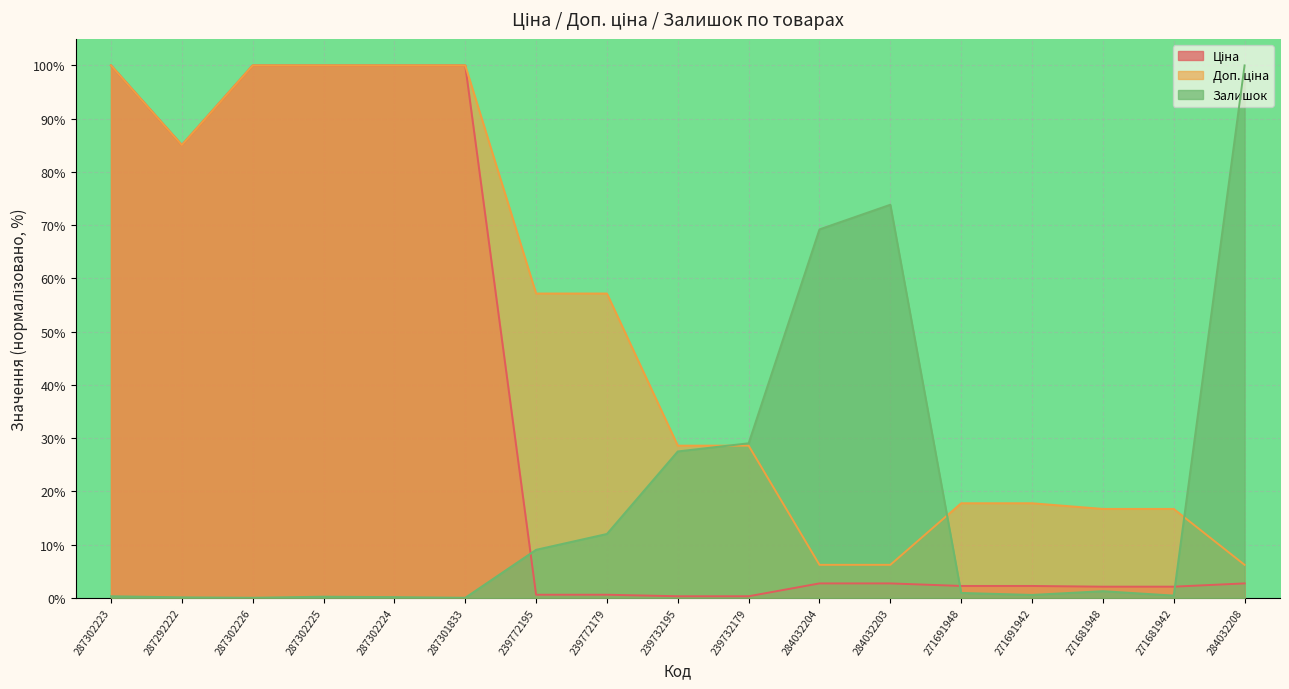

List the series in order of their overall mean, lowest first.

Залишок, Ціна, Доп. ціна